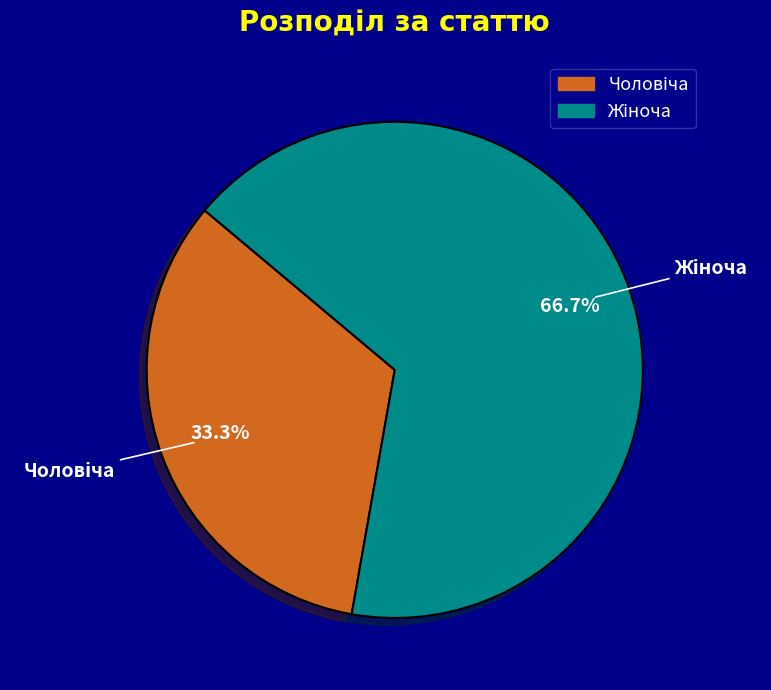

Count the number of slices in the pie.

2